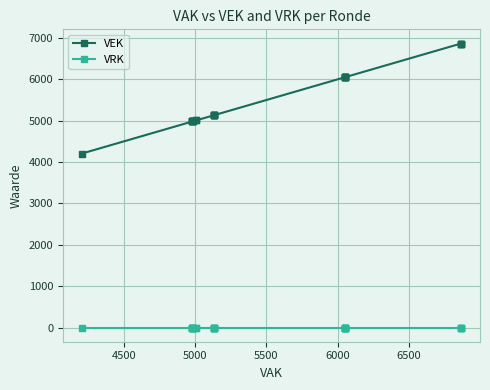

True or false: VRK and VEK intersect in this chart.

False